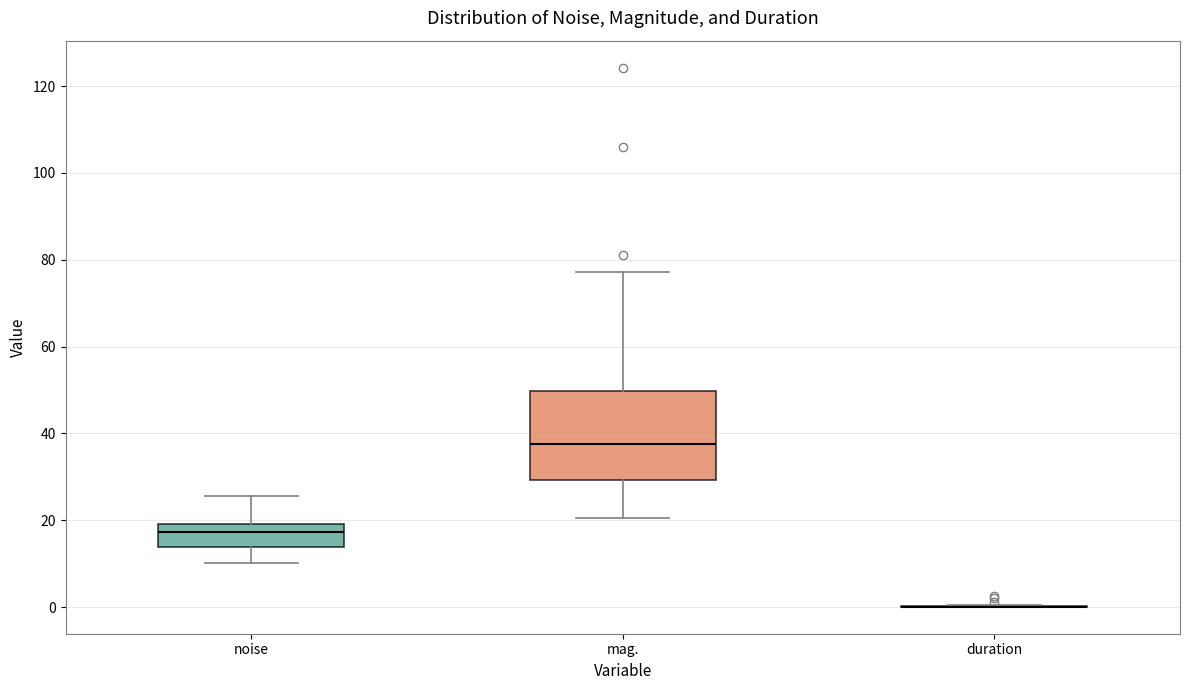

Reading left to right, transcribe this box plot: for each box, give where its median line is, the range the box spans, and where its two whiskers end, as read against the y-axis. The values are not printed on the chart, so give them approximately, as read against the axis.

noise: median 18, box 14 to 20, whiskers 10 to 26
mag.: median 38, box 30 to 50, whiskers 20 to 78
duration: box collapsed to a line at 0, whiskers 0 to 0